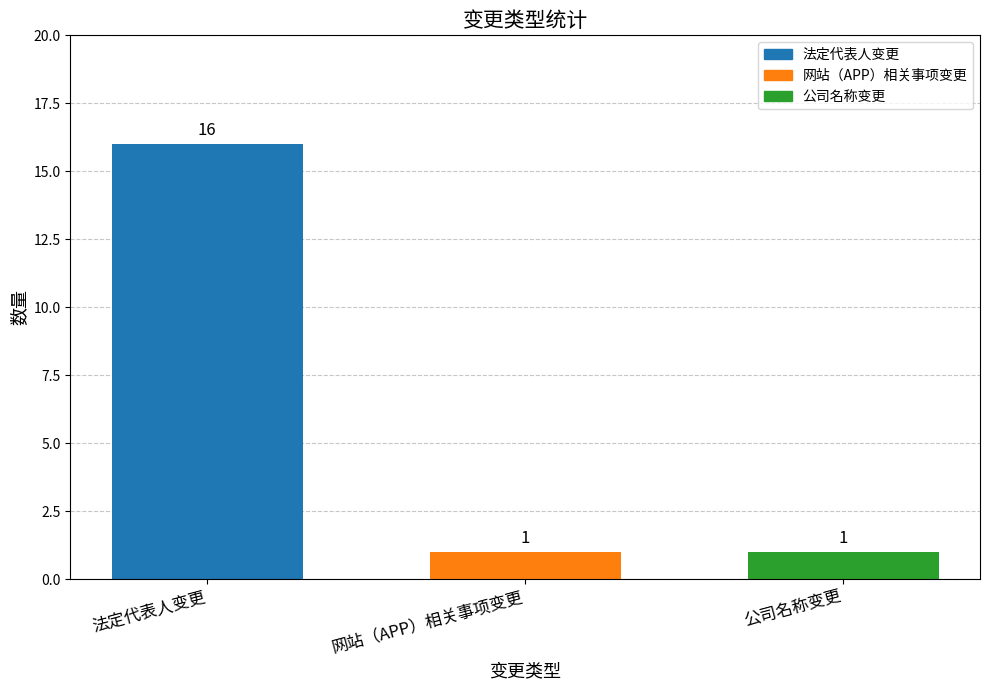

What is the label of the 2nd bar from the left?

网站（APP）相关事项变更